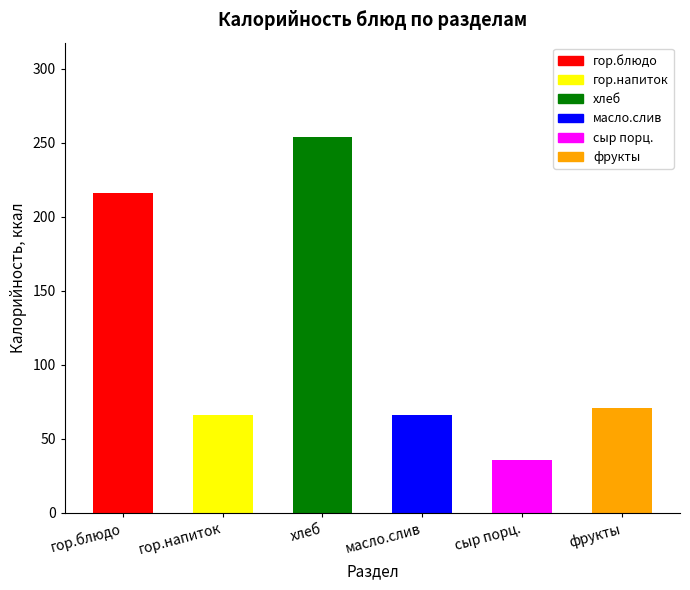

What is the smallest value displayed?

36